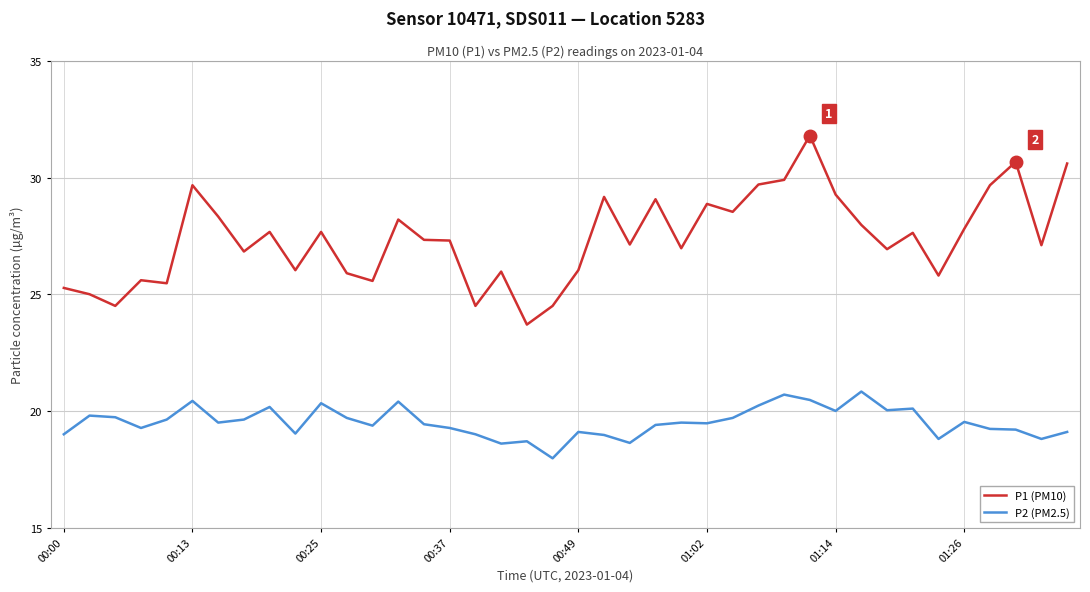

Which series has the largest total across all categories?

P1 (PM10)